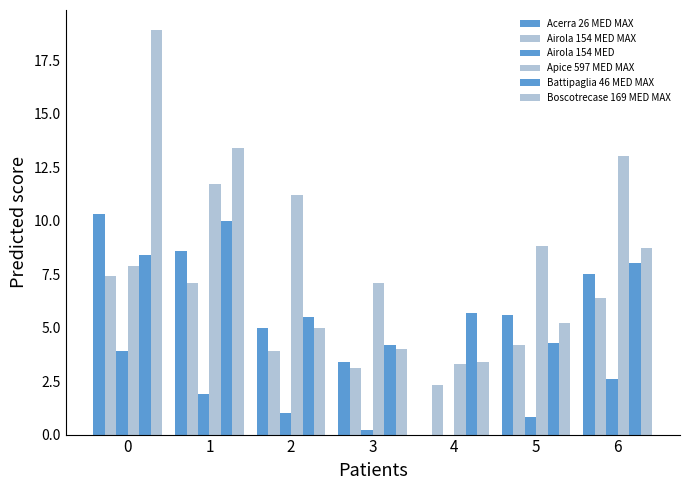

Reading left to right, extract all data points from this chart.

Acerra 26 MED MAX: 10.3	8.6	5.0	3.4	0.0	5.6	7.5
Airola 154 MED MAX: 7.4	7.1	3.9	3.1	2.3	4.2	6.4
Airola 154 MED: 3.9	1.9	1.0	0.2	0.0	0.8	2.6
Apice 597 MED MAX: 7.9	11.7	11.2	7.1	3.3	8.8	13.0
Battipaglia 46 MED MAX: 8.4	10.0	5.5	4.2	5.7	4.3	8.0
Boscotrecase 169 MED MAX: 18.9	13.4	5.0	4.0	3.4	5.2	8.7